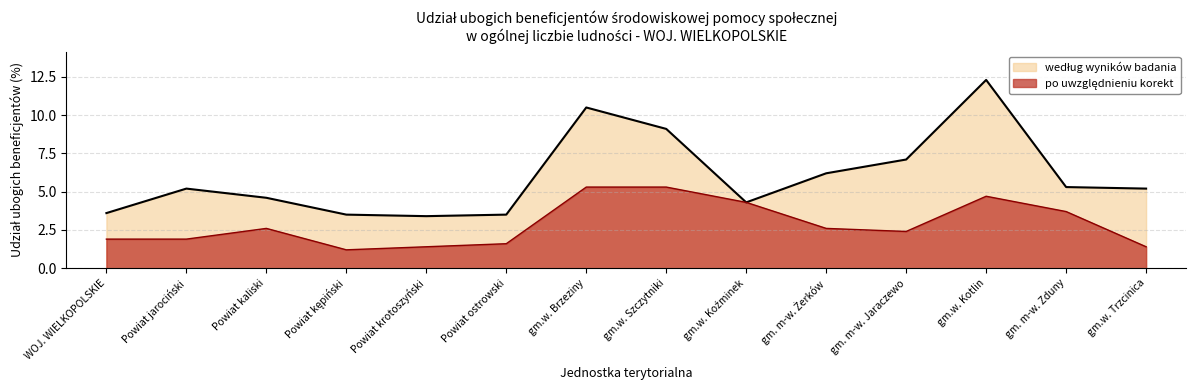

At how many categories does at least one series exceed 12?

1